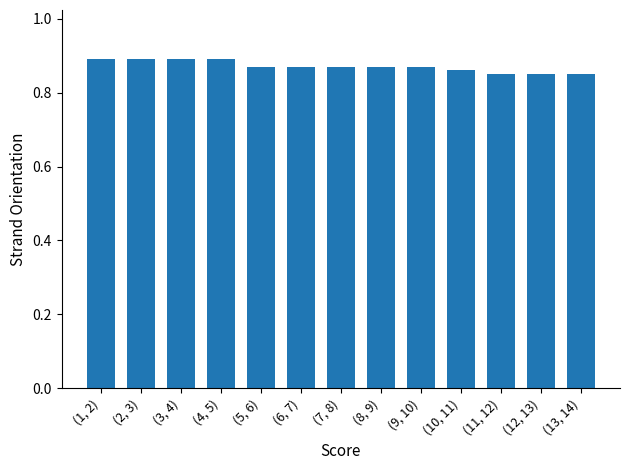

The value at (4, 5) is 0.9. True or false?

True